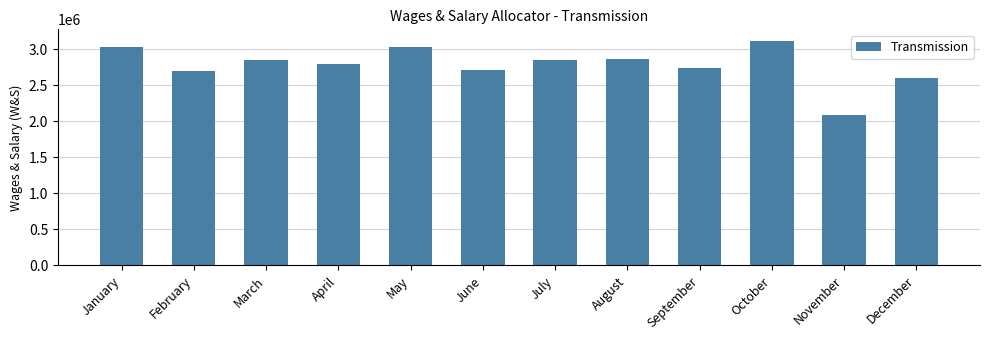

What is the difference between the values at February and January?

343158.7